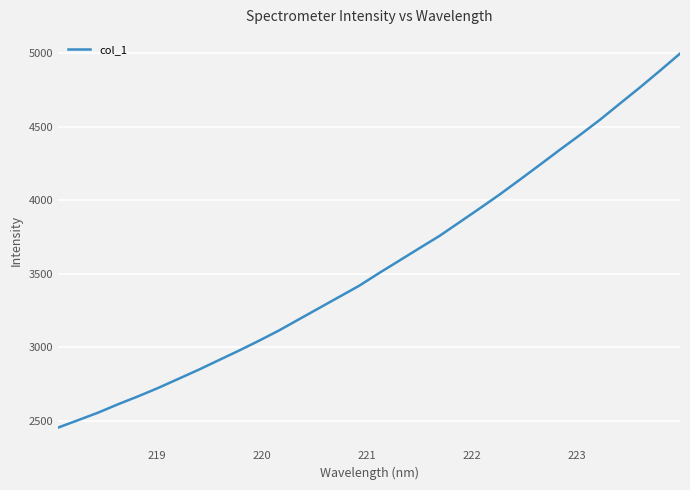

Reading left to right, extract all data points from this chart.

2454.0	2504.7	2556.1	2613.6	2667.5	2724.7	2786.1	2847.7	2912.5	2977.3	3044.5	3114.7	3190.9	3267.1	3343.1	3419.1	3506.2	3590.0	3674.4	3757.9	3851.0	3944.5	4039.7	4139.6	4241.1	4343.7	4444.0	4547.7	4658.4	4768.1	4882.2	4998.6